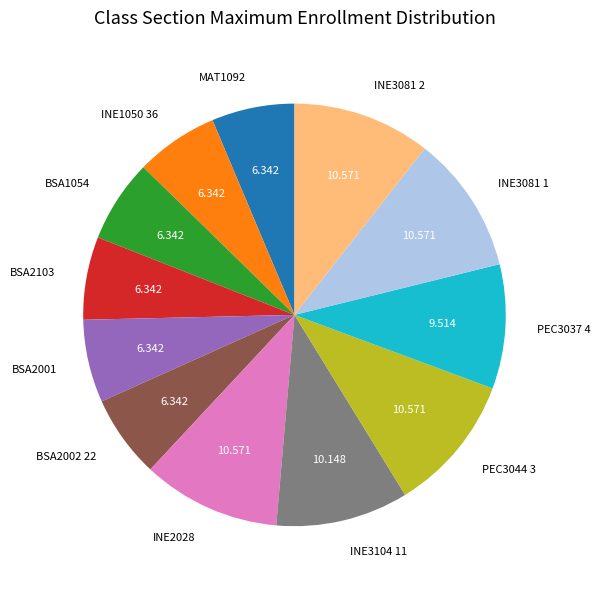

Does any single category account for the majority?

No